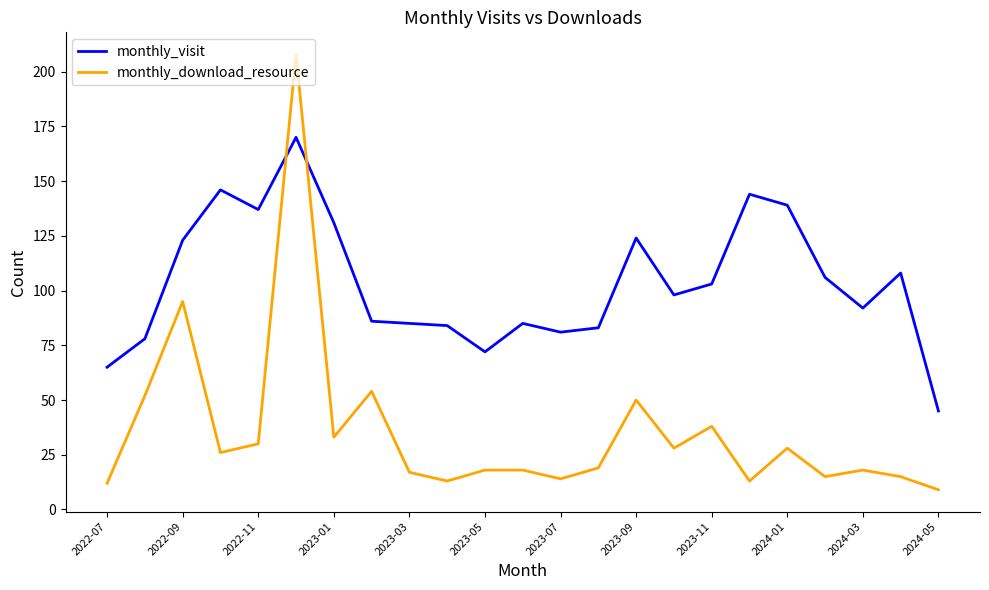

Rank the series by their maximum value, from highest to lowest.

monthly_download_resource, monthly_visit